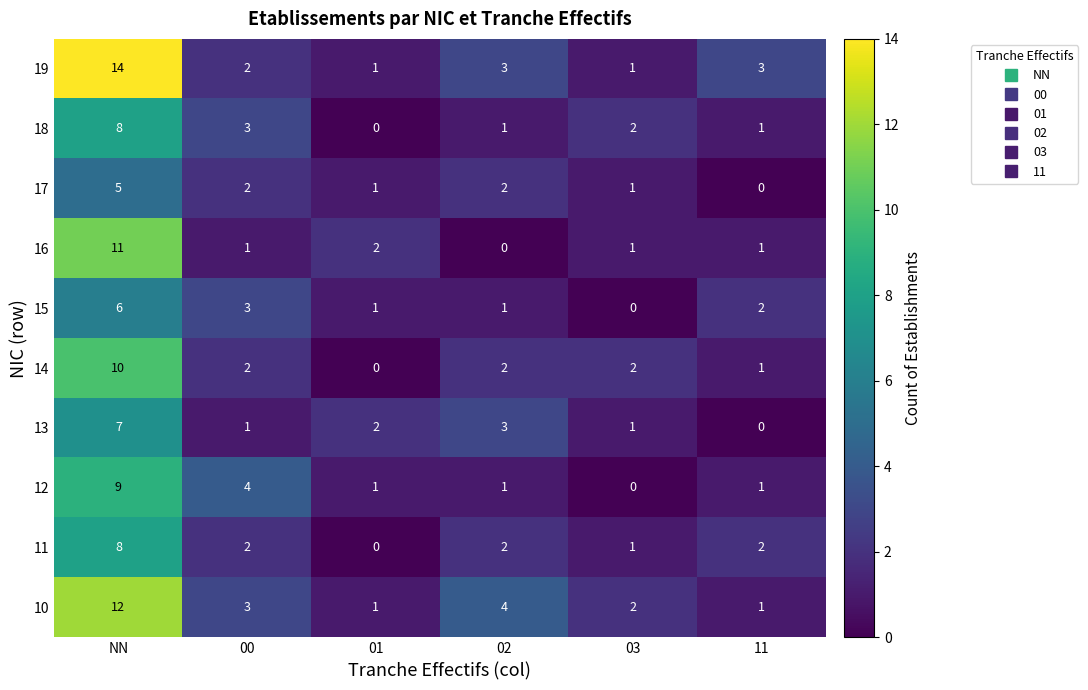

True or false: 17 has a value of 1 at 00.

False